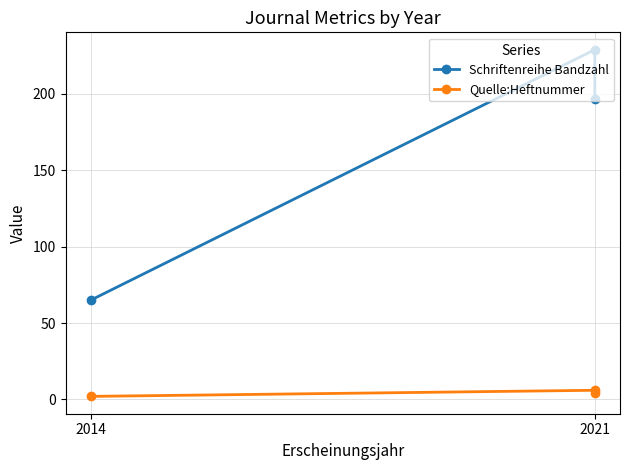

What is the difference between the highest and lowest values at 2021?

223